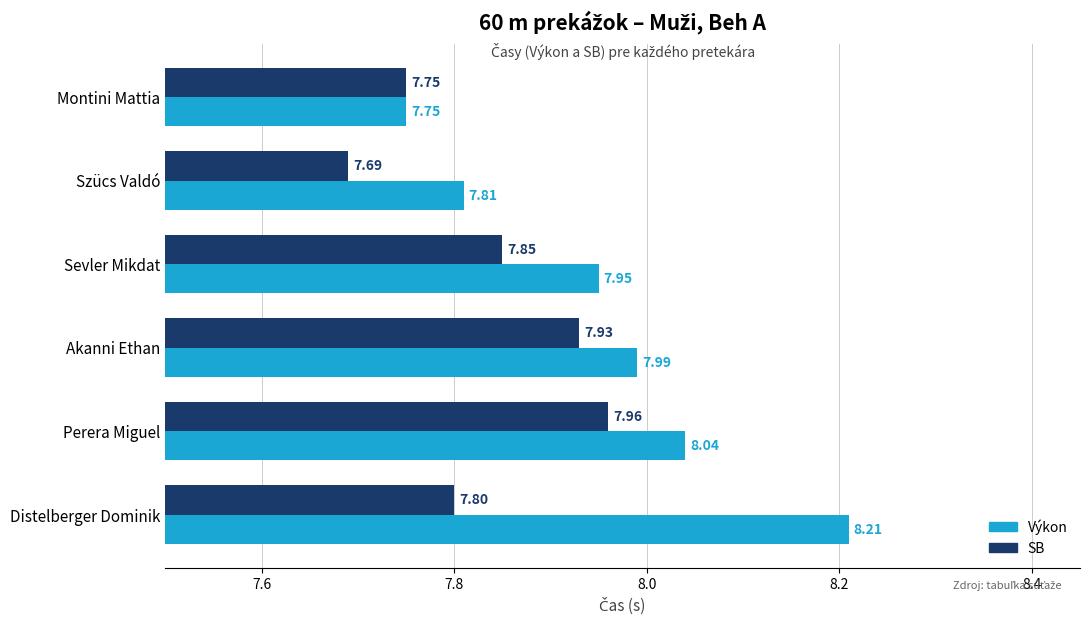

Which series has the largest total across all categories?

Výkon